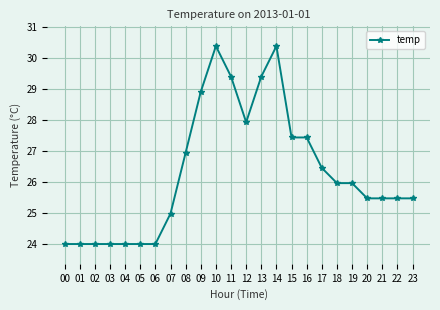

True or false: there are more than 0 points higher than both neighbors.

True